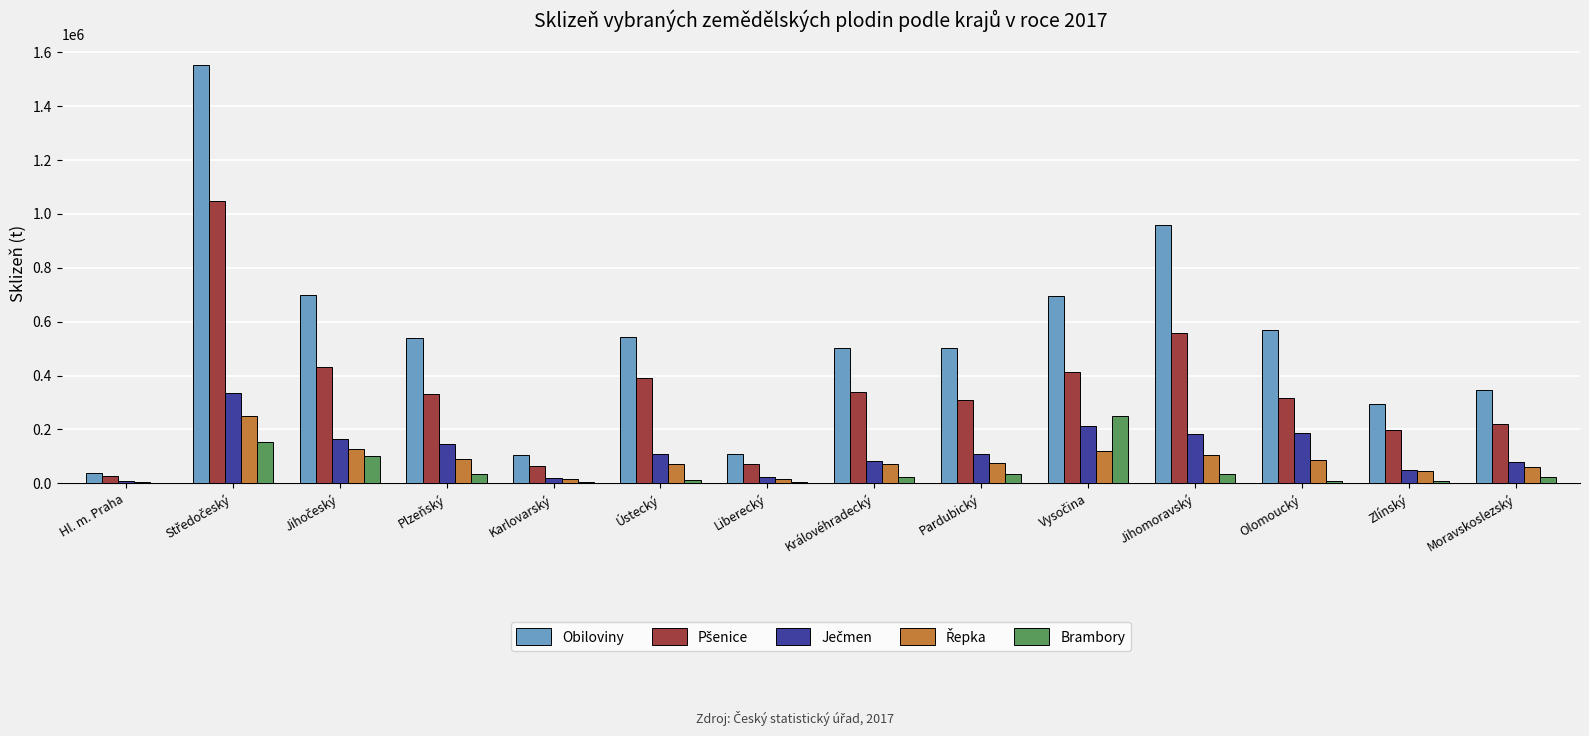

Which series has the largest total across all categories?

Obiloviny